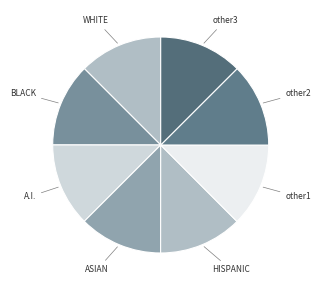

How many segments does this pie chart have?

8